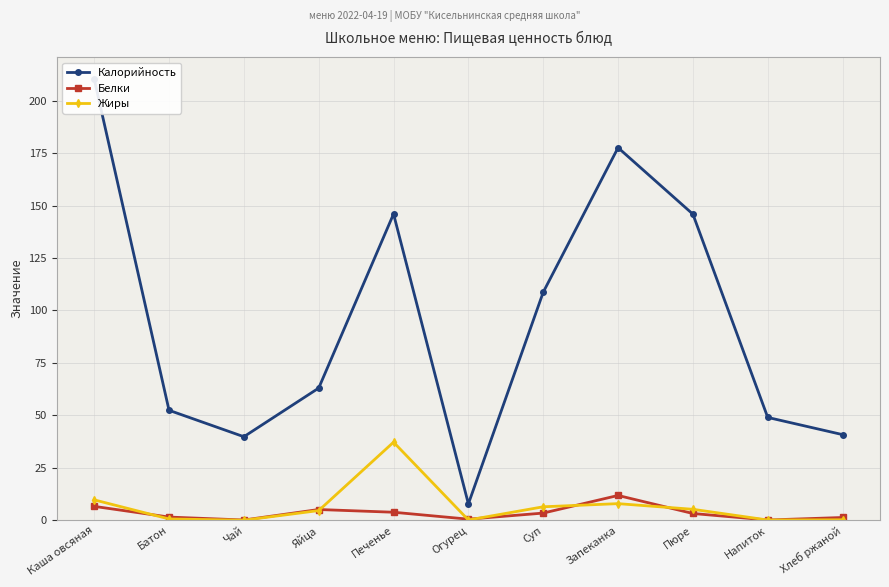

How many data points in Жиры are less than 4?

5